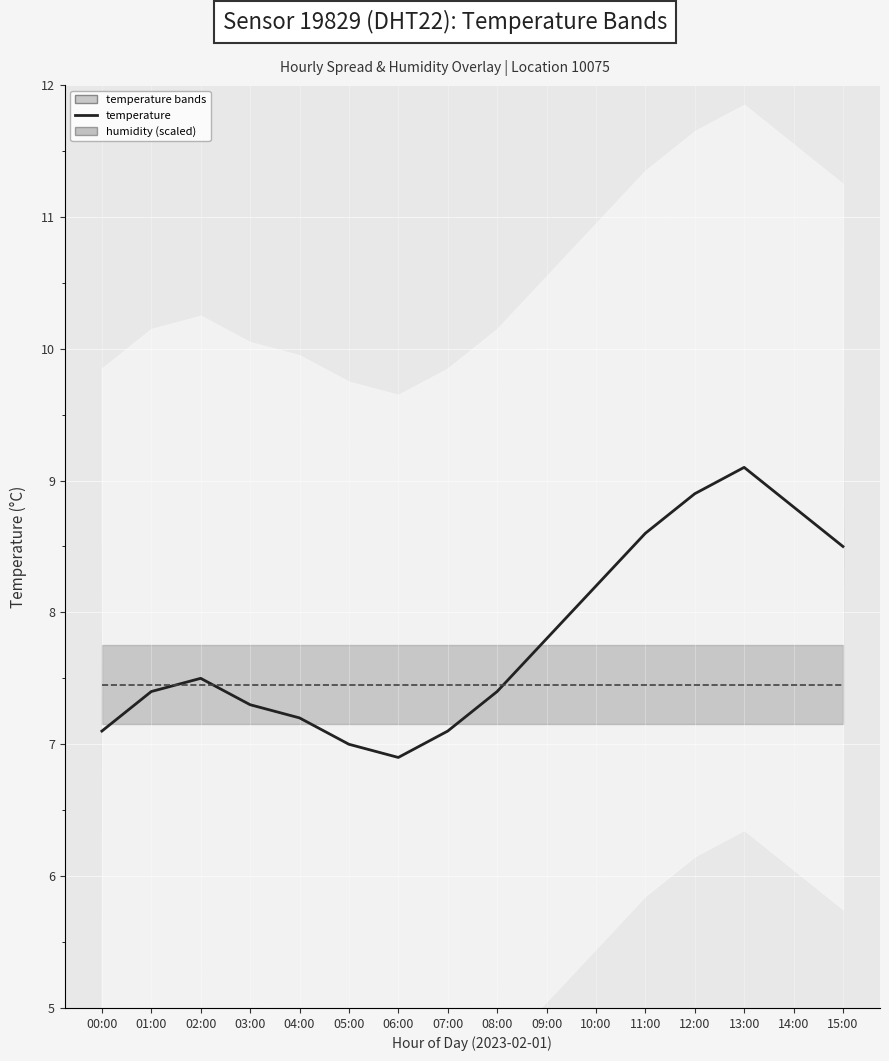

At which category does the chart reach its minimum across all series?

06:00